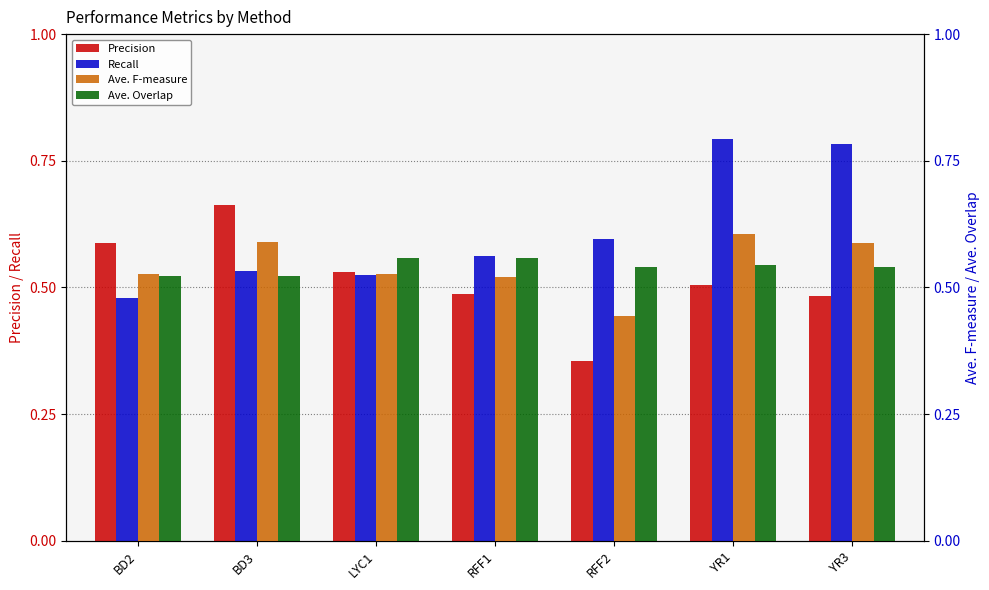

At how many categories does at least one series exceed 0?

7